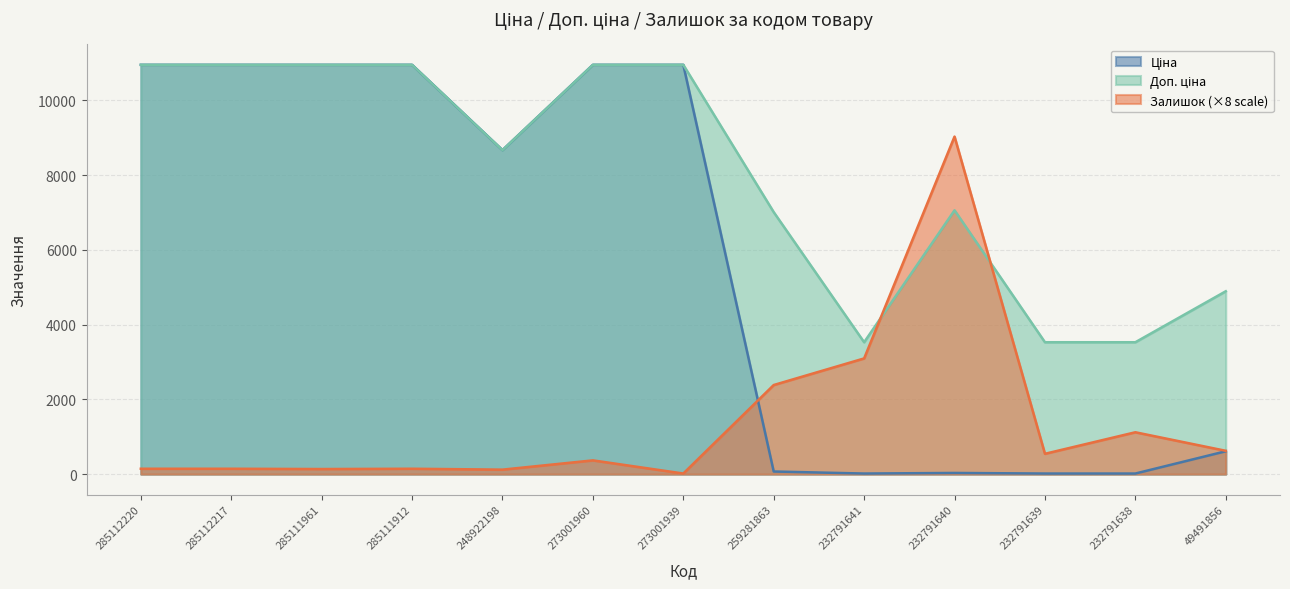

List the series in order of their peak value, highest first.

Ціна, Доп. ціна, Залишок